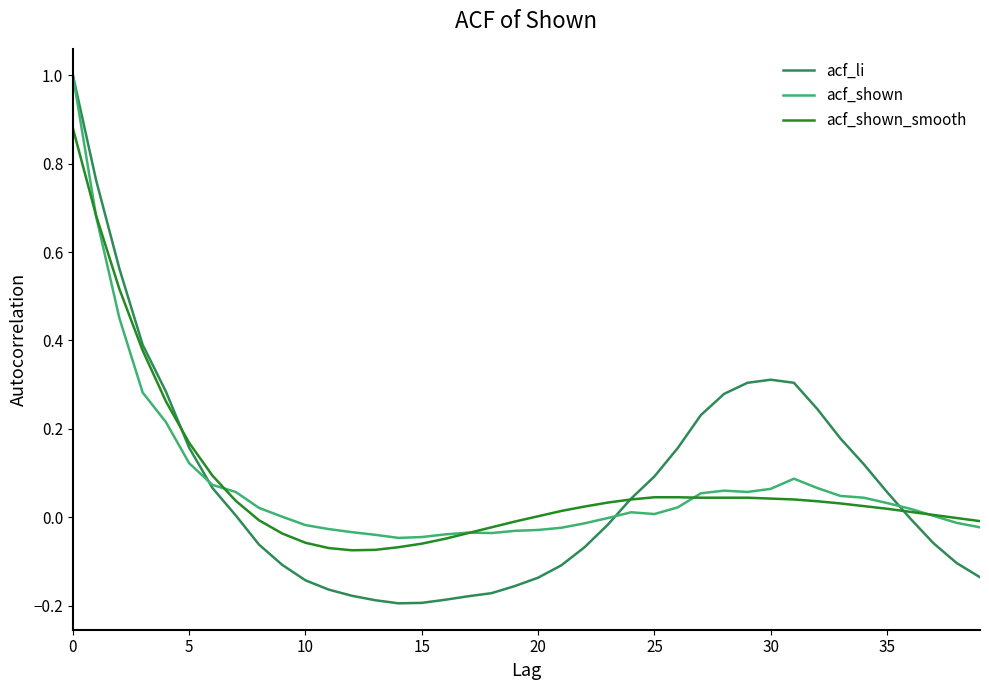

Which series has the widest spread of values?

acf_li